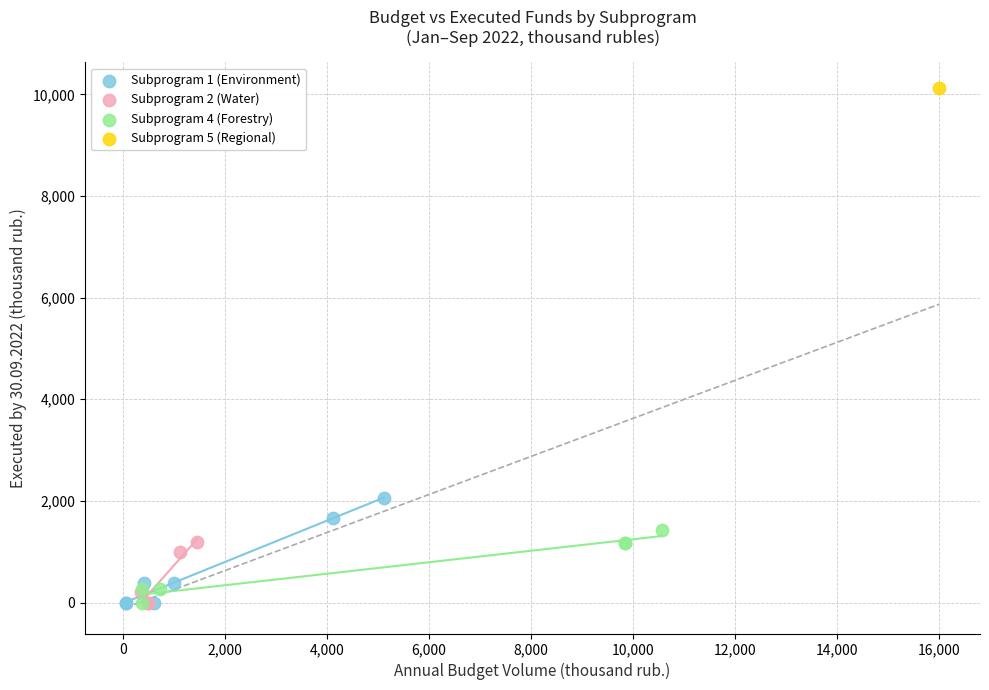

What are all the series names shown in the legend?

Subprogram 1 (Environment), Subprogram 2 (Water), Subprogram 4 (Forestry), Subprogram 5 (Regional)